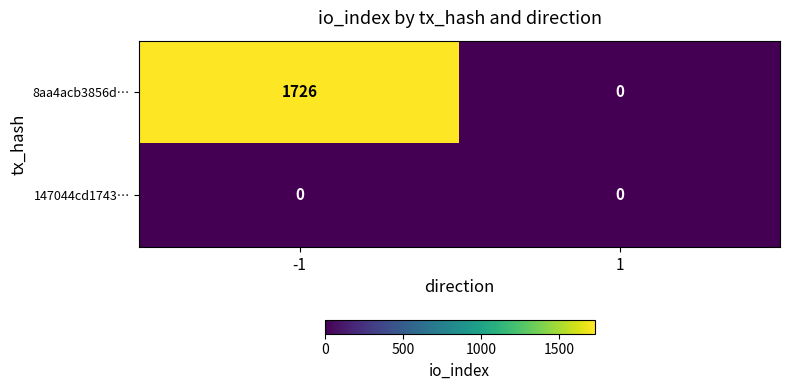

At -1, list the series in order from largest to smallest.

8aa4acb3856d…, 147044cd1743…